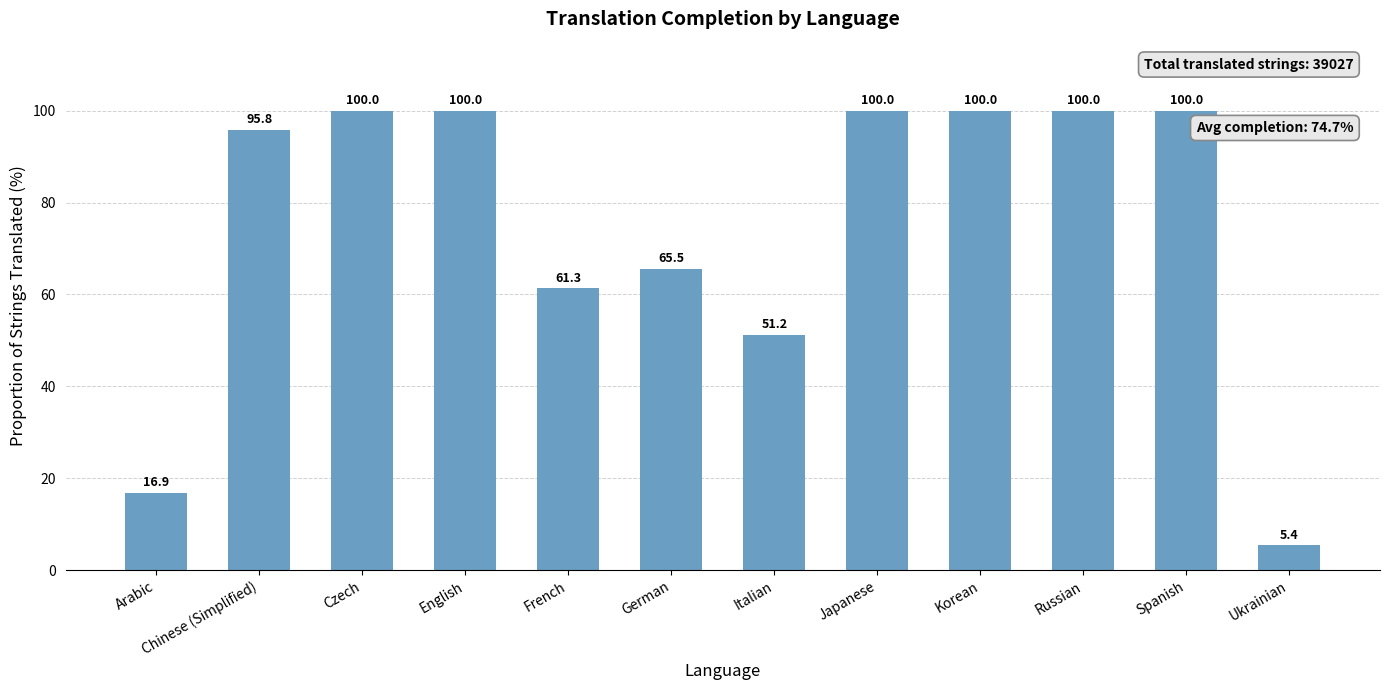

The chart shows a value of 33.6 at Korean. True or false?

False